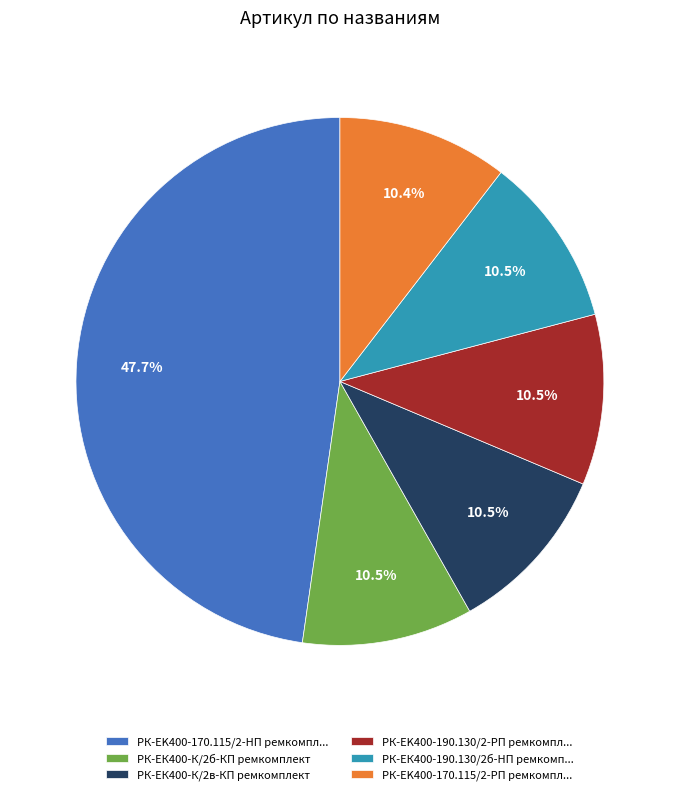

Do РК-ЕК400-К/2в-КП ремкомплект and РК-EK400-170.115/2-HП ремкомпл... together represent more than half of the pie?

Yes